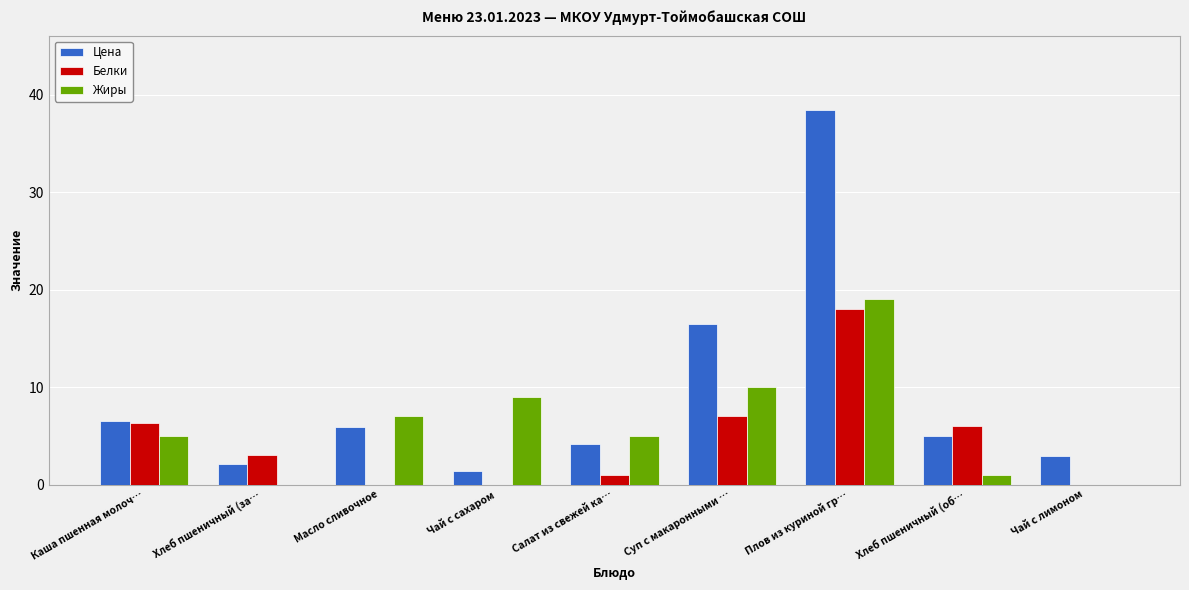

Is it true that Цена equals 5.0 at Хлеб пшеничный (об…?

True